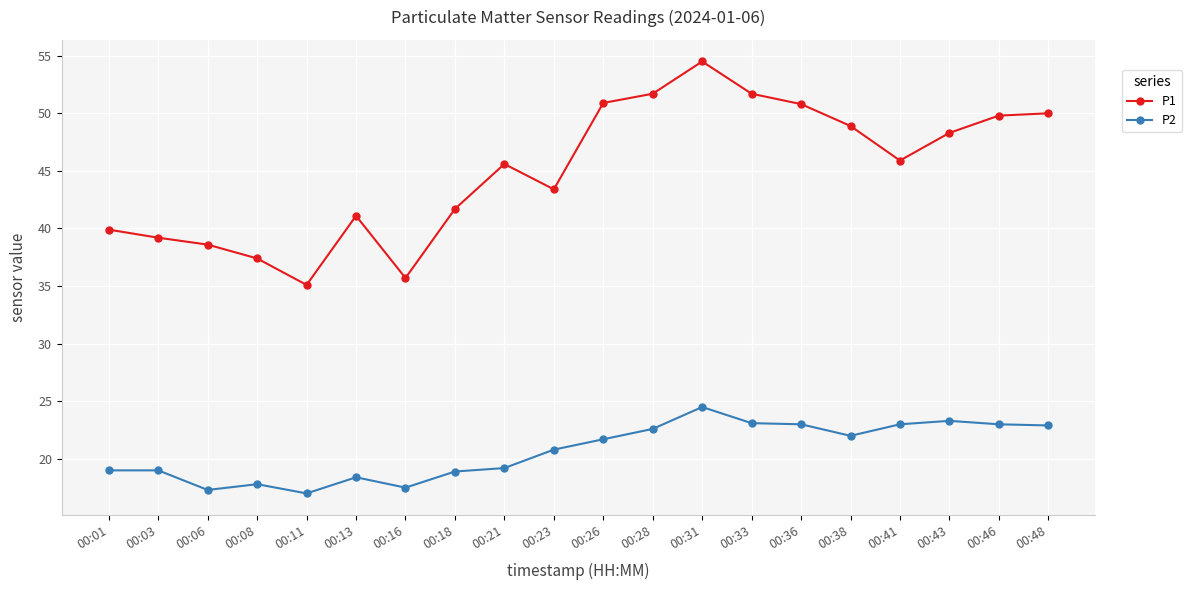

How many data points in P1 are above 45?

11